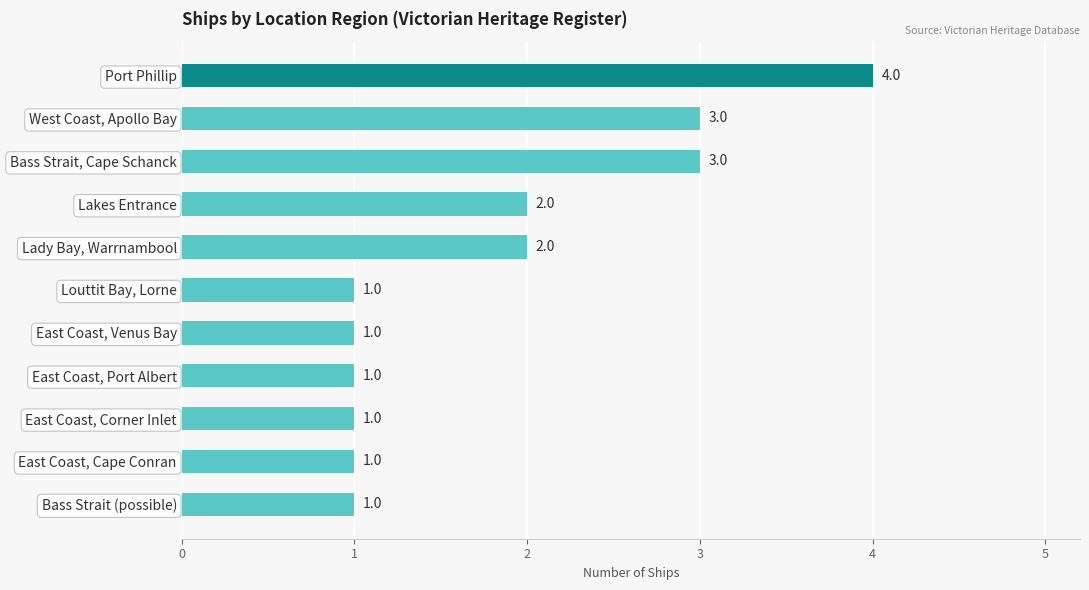

Reading top to bottom, transcribe all the data shown in this chart.

Port Phillip=4	West Coast, Apollo Bay=3	Bass Strait, Cape Schanck=3	Lakes Entrance=2	Lady Bay, Warrnambool=2	Louttit Bay, Lorne=1	East Coast, Venus Bay=1	East Coast, Port Albert=1	East Coast, Corner Inlet=1	East Coast, Cape Conran=1	Bass Strait (possible)=1